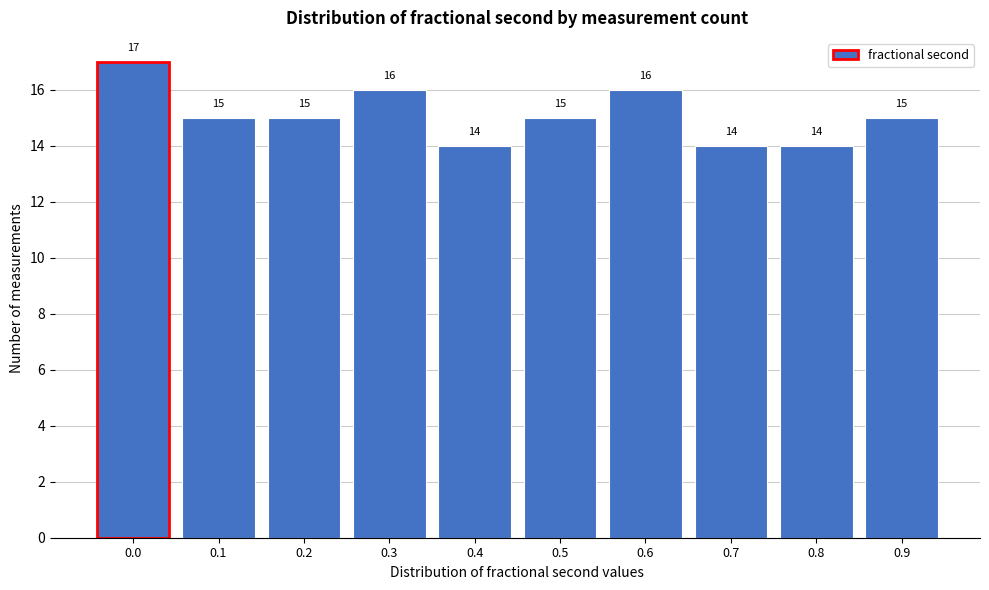

Reading left to right, transcribe all the data shown in this chart.

17	15	15	16	14	15	16	14	14	15